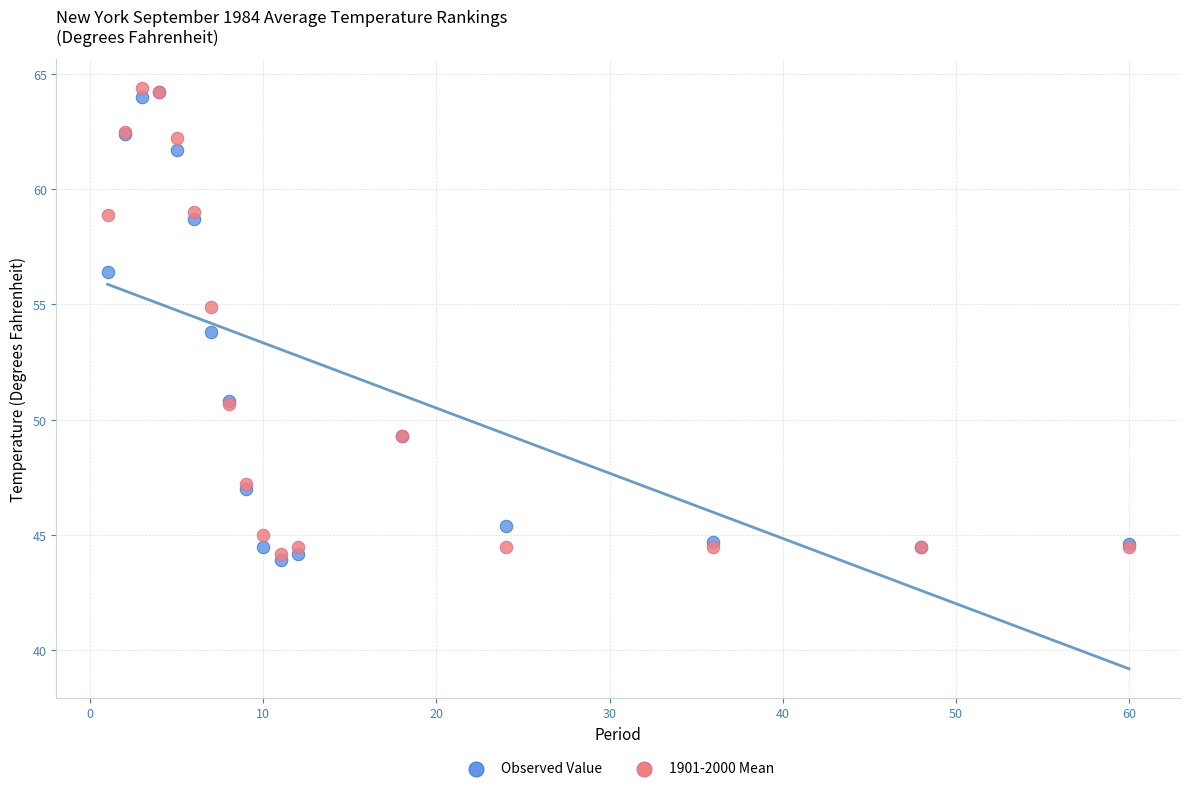

What are all the series names shown in the legend?

Observed Value, 1901-2000 Mean